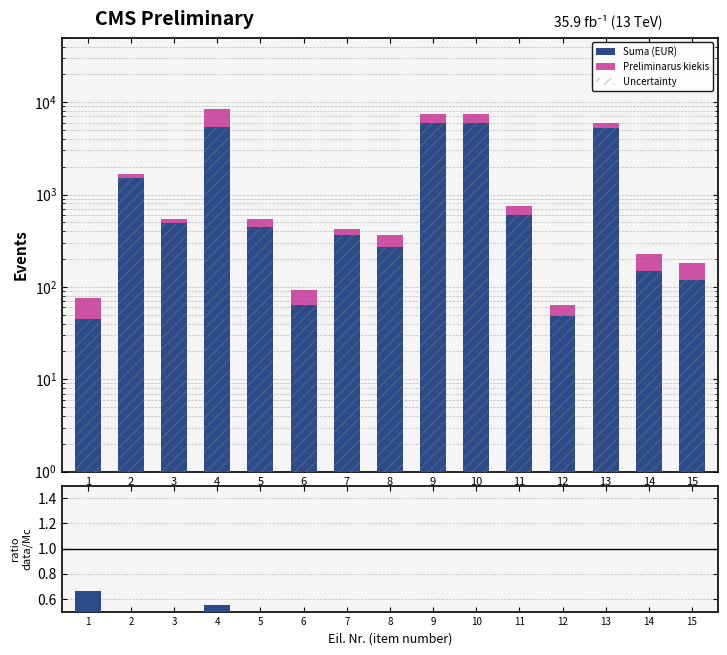

Is it true that Suma (EUR) equals 68 at 1?

False